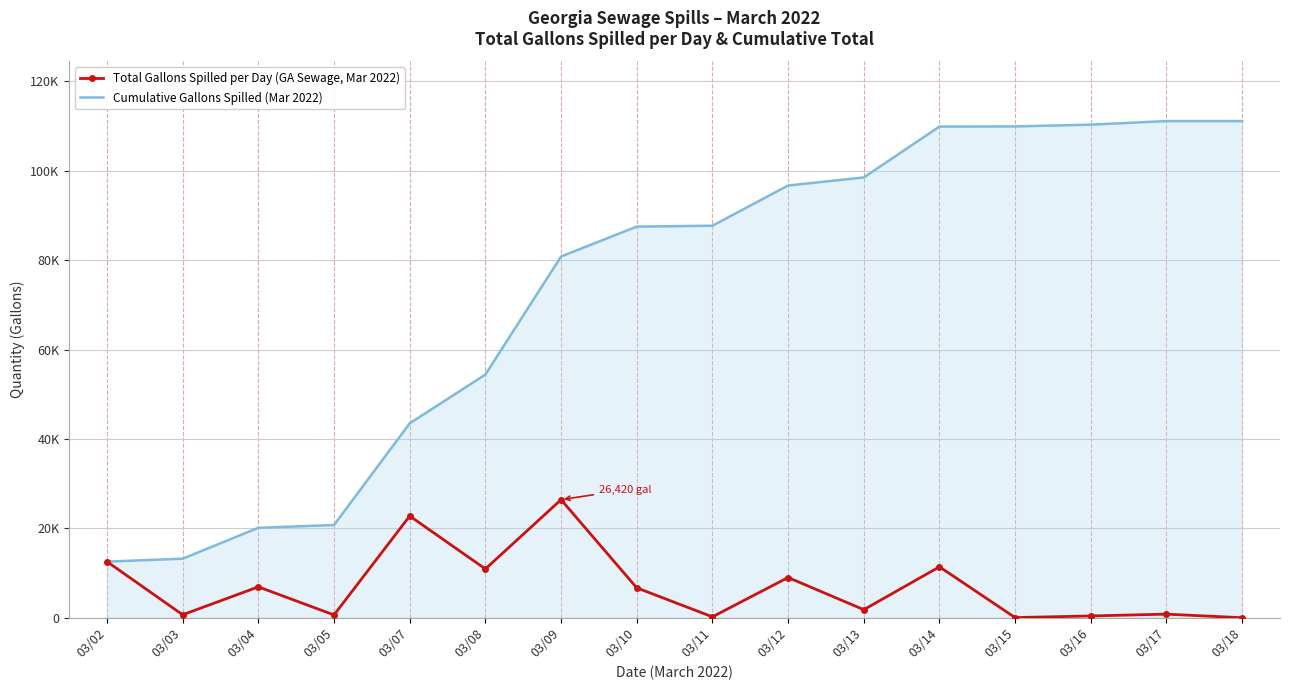

Reading left to right, extract all data points from this chart.

Total Gallons Spilled per Day (GA Sewage, Mar 2022): 12554	660	6909	620	22762	10915	26420	6685	200	9000	1800	11390	30	400	800	0
Cumulative Gallons Spilled (Mar 2022): 12554	13214	20123	20743	43505	54420	80840	87525	87725	96725	98525	109915	109945	110345	111145	111145